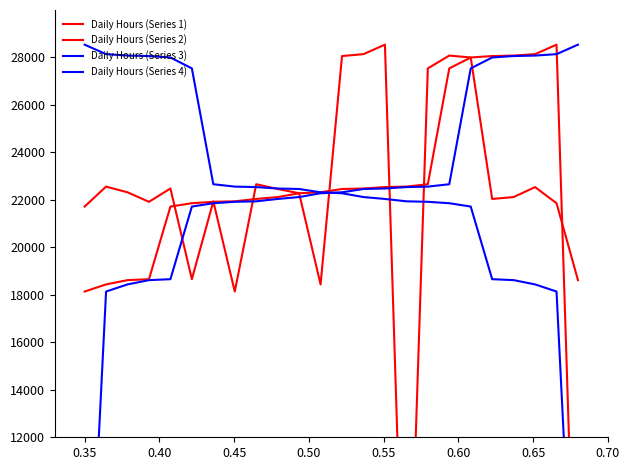

What is the label of the 2nd point from the left?

0.35